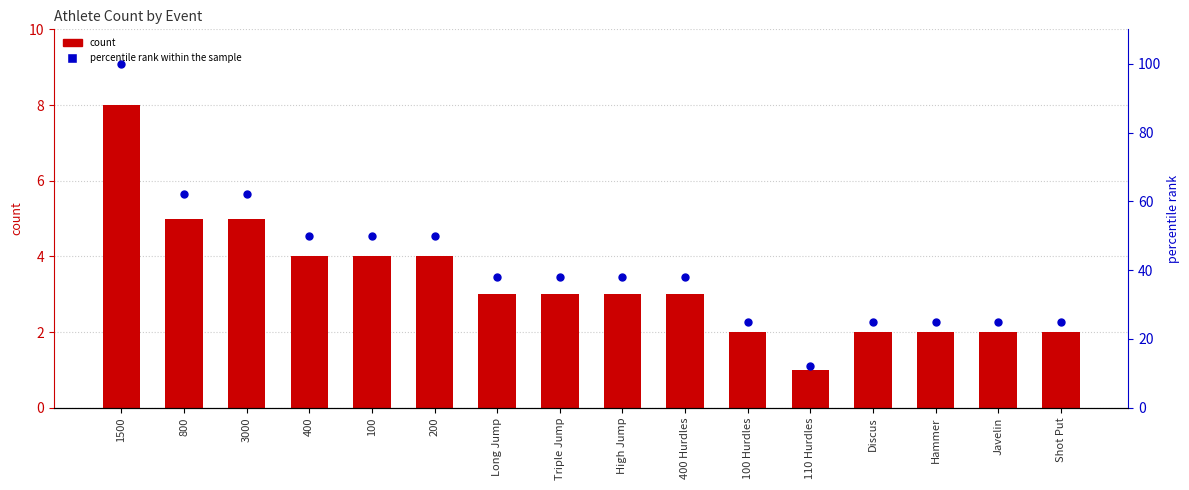

At how many categories does at least one series exceed 57?

3